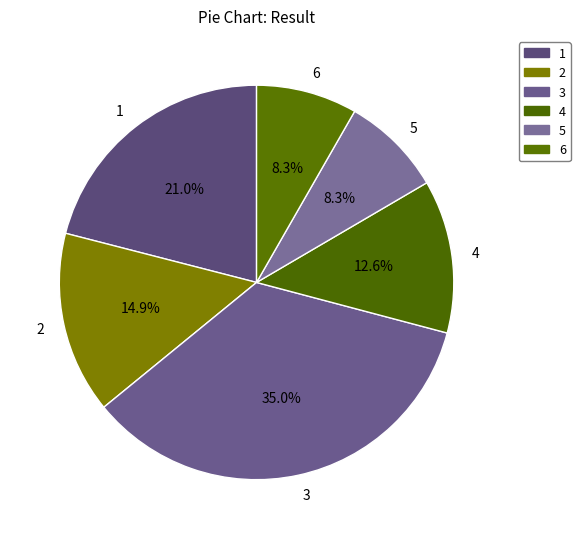

Does any single category account for the majority?

No